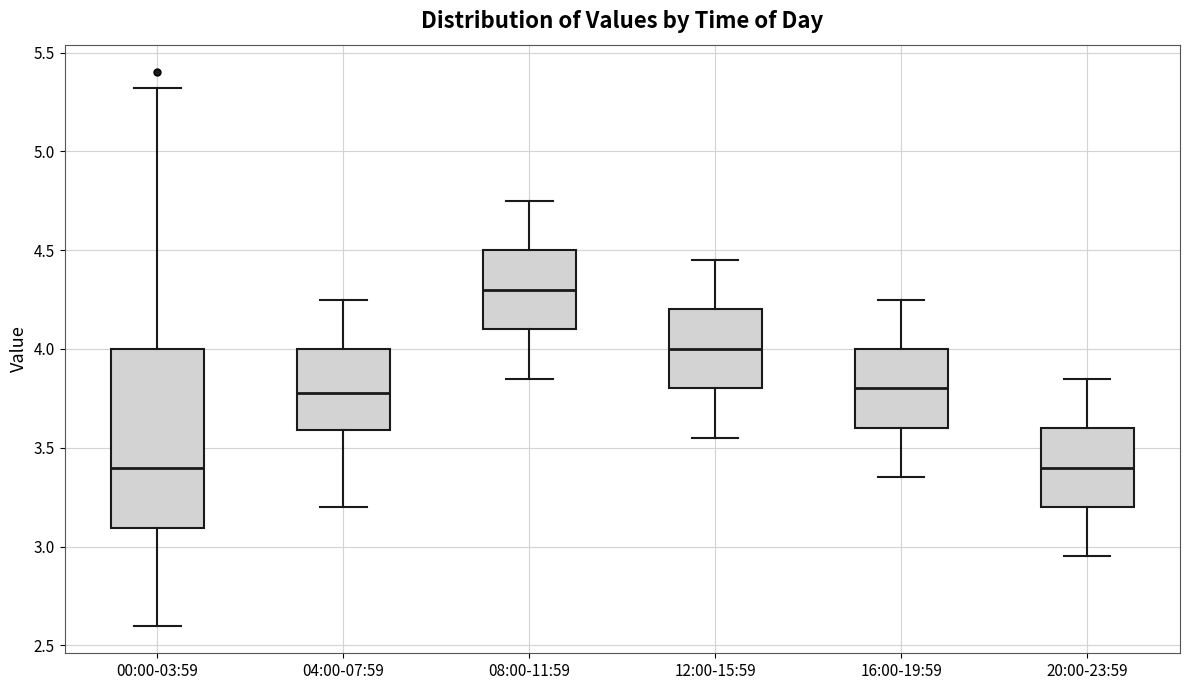

Which box is the tallest, from its lower edge to its upper edge?

00:00-03:59